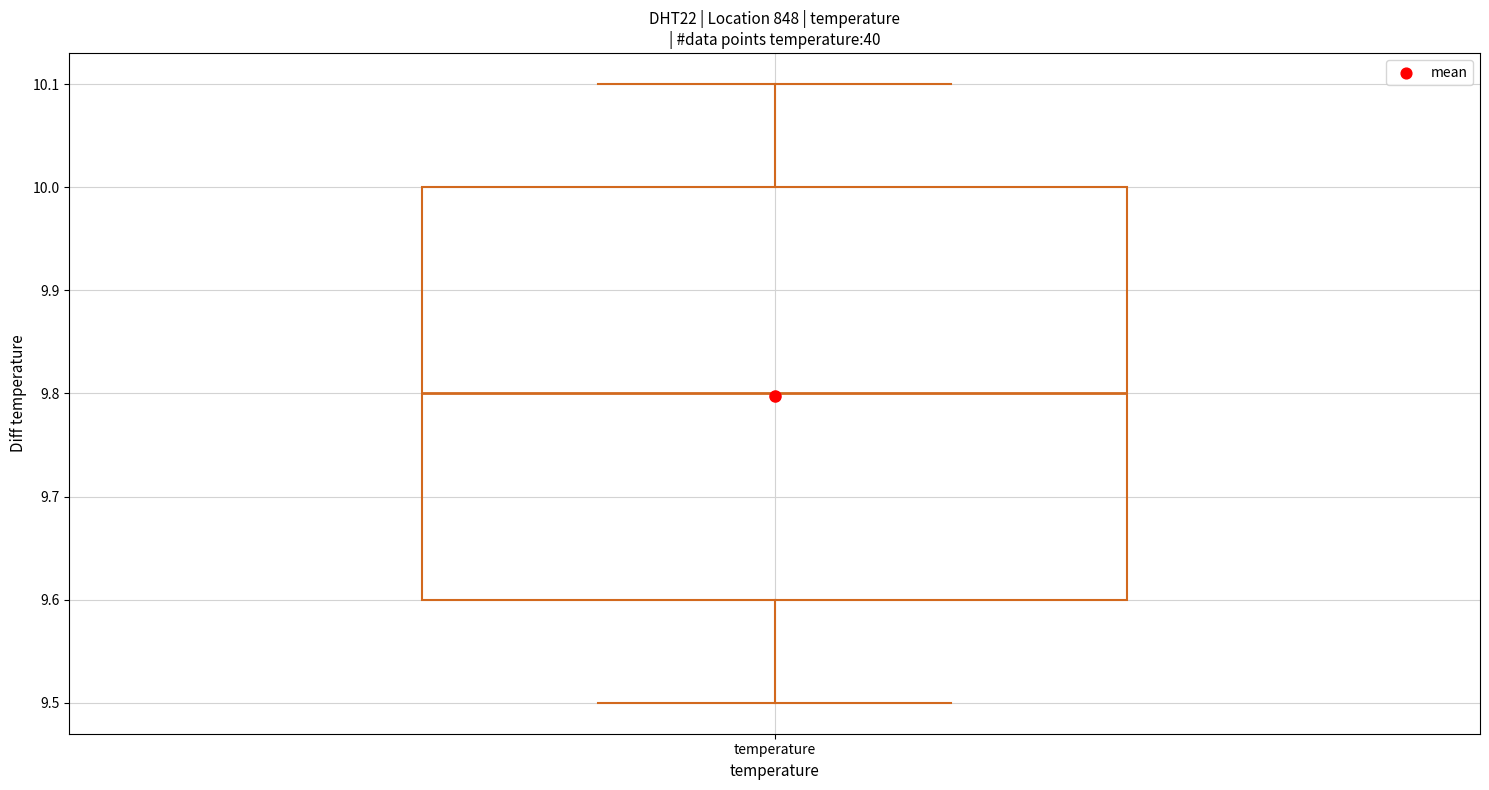

Transcribe this box plot: give where the median line is, the range the box spans, and where the two whiskers end, as read against the y-axis. The values are not printed on the chart, so give them approximately, as read against the axis.

median 9.8, box 9.6 to 10.0, whiskers 9.5 to 10.1